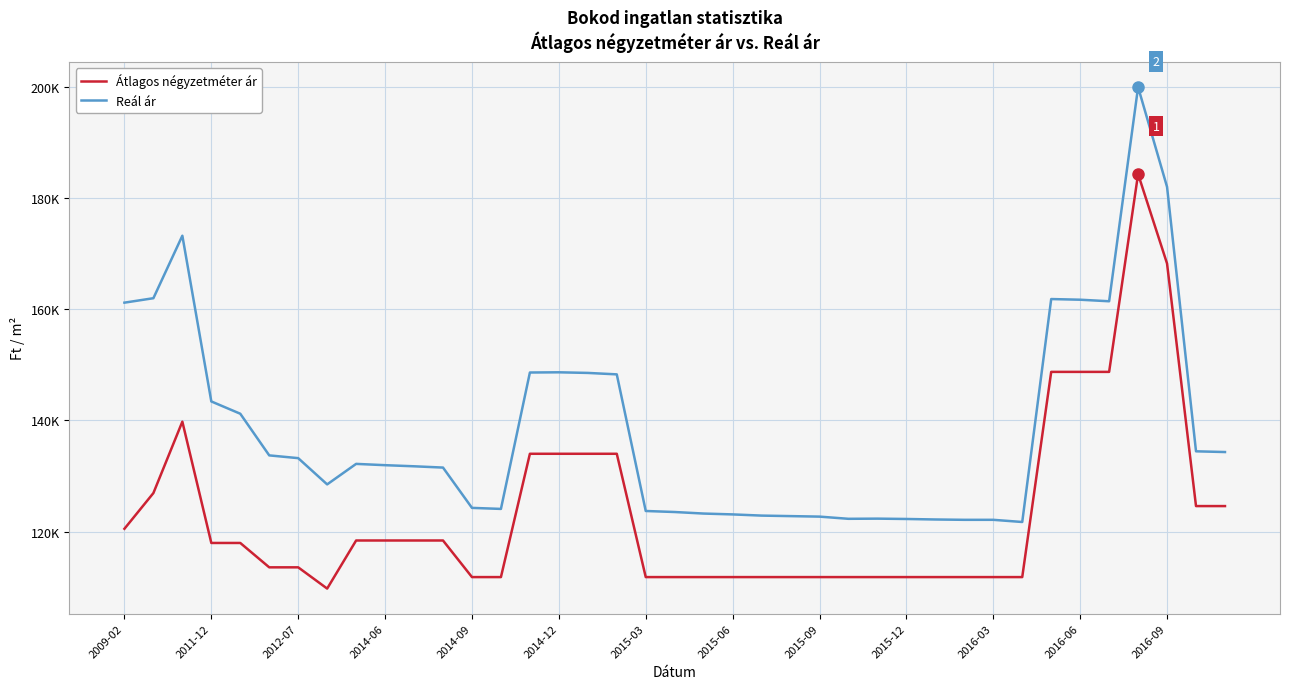

Rank the series by their maximum value, from highest to lowest.

Reál ár, Átlagos négyzetméter ár